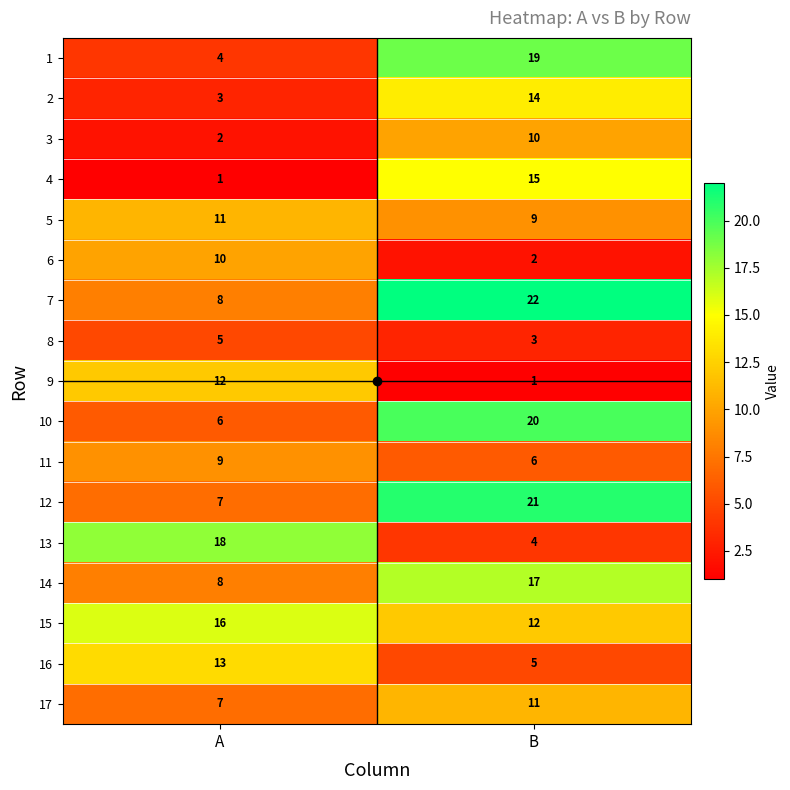

Which series has the largest range (max minus min)?

1